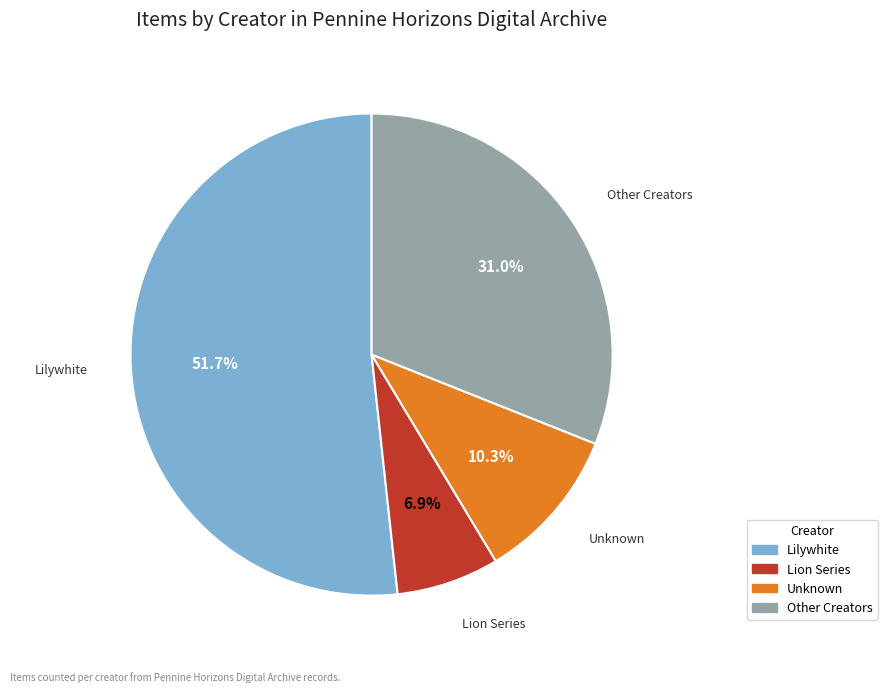

To the nearest percent, what is the average slice percentage?

25%